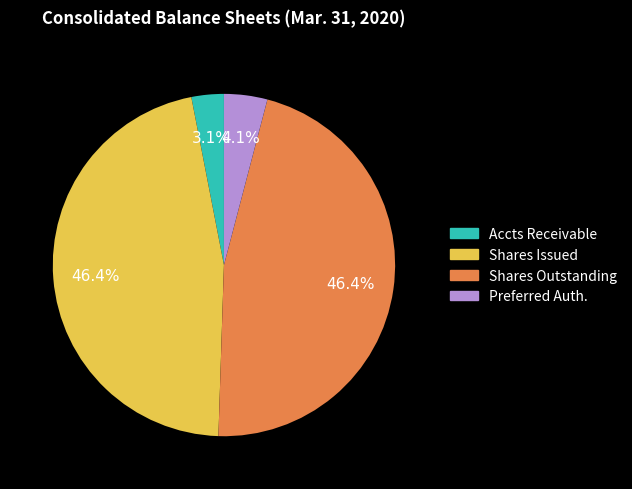

Is there a majority slice in this chart?

No